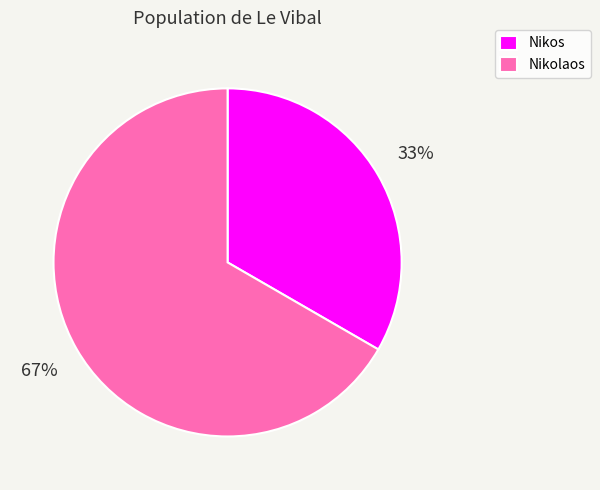

Does any single category account for the majority?

Yes